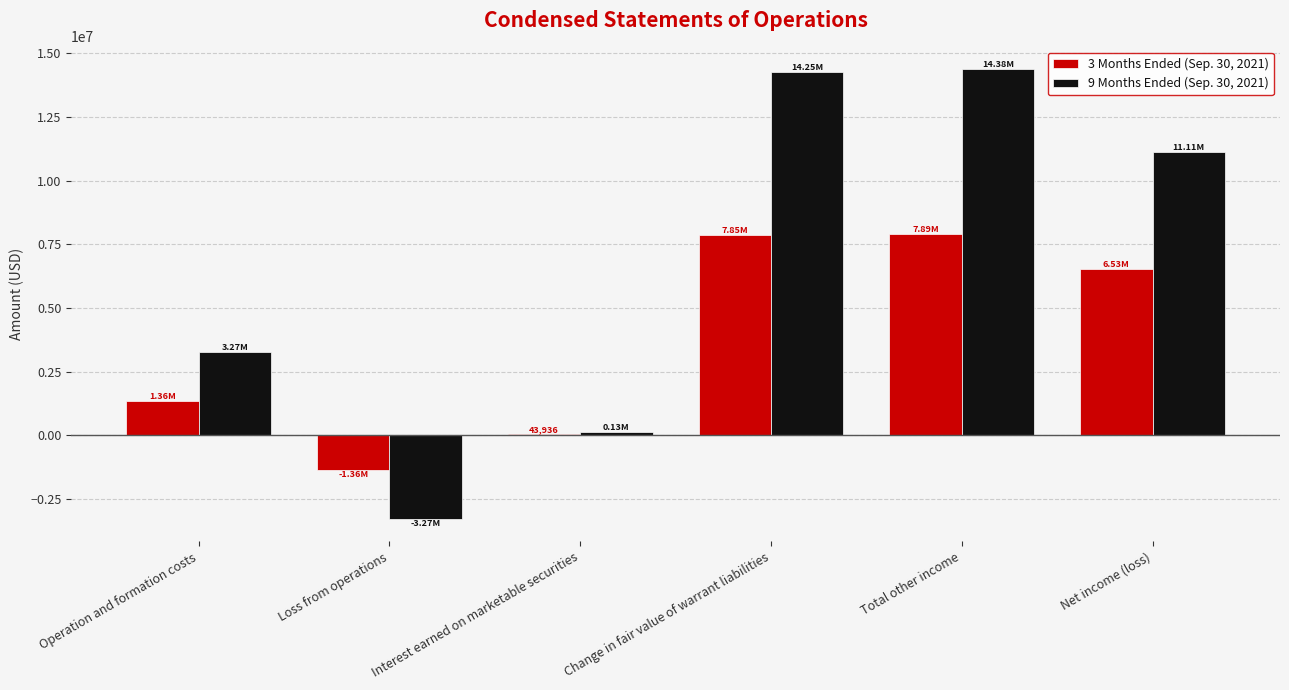

What is the total value across all series at Interest earned on marketable securities?

174797